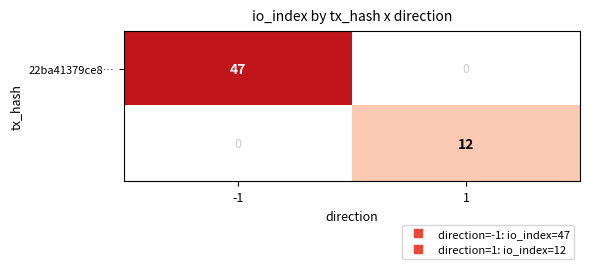

What is the total value across all series at -1?

47